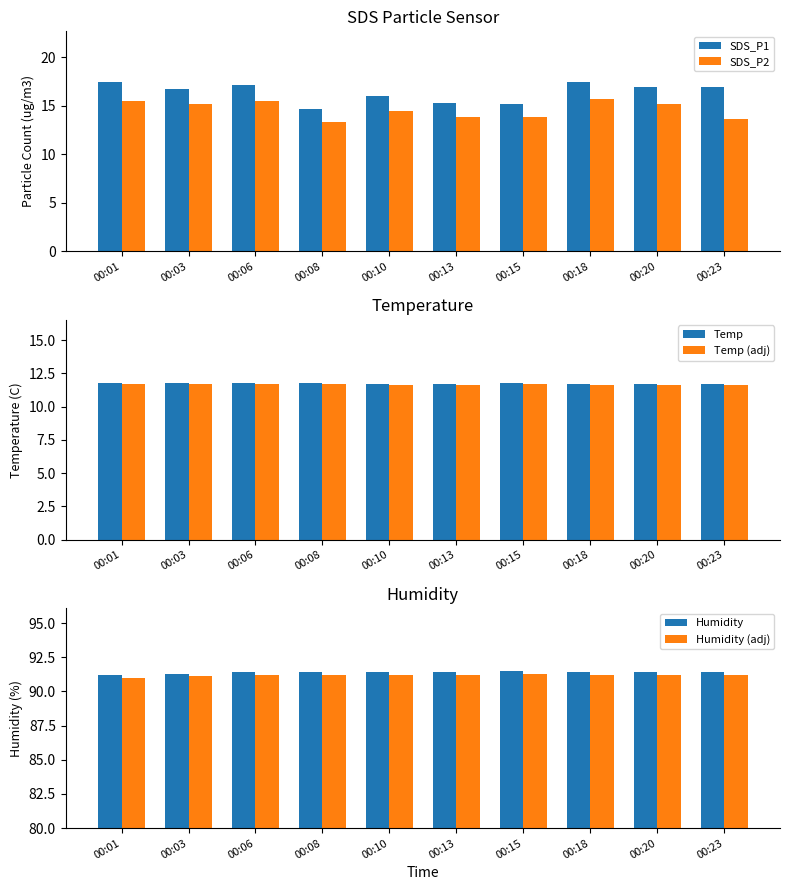

Which series has the largest total across all categories?

Humidity